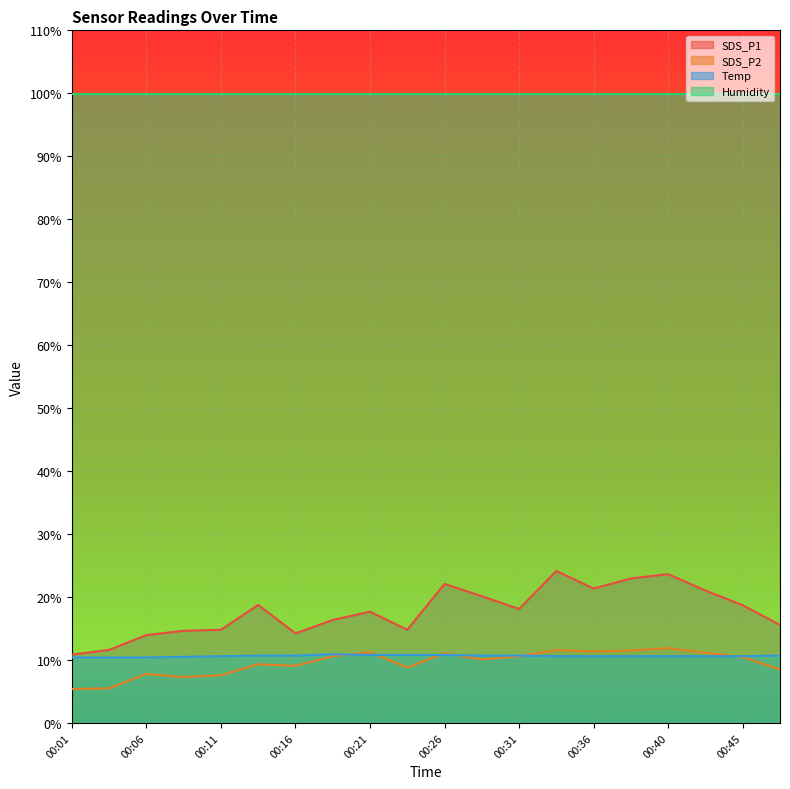

Which series has the largest range (max minus min)?

SDS_P1